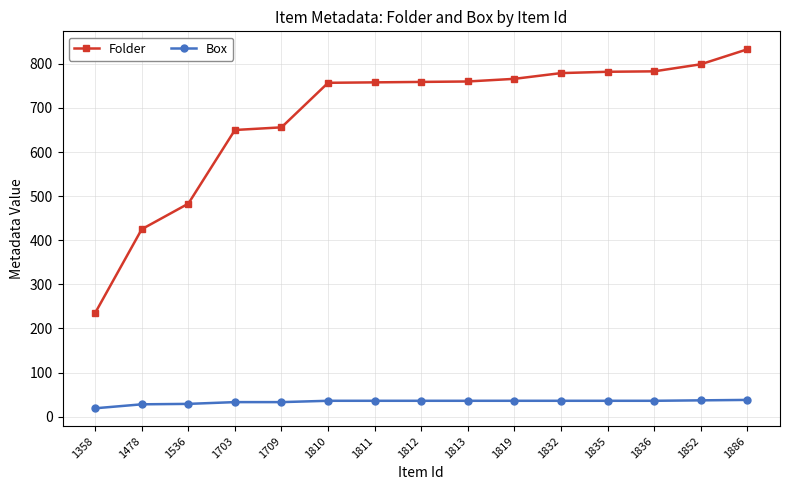

What is the sum of the Box values at 1812 and 1836?

72